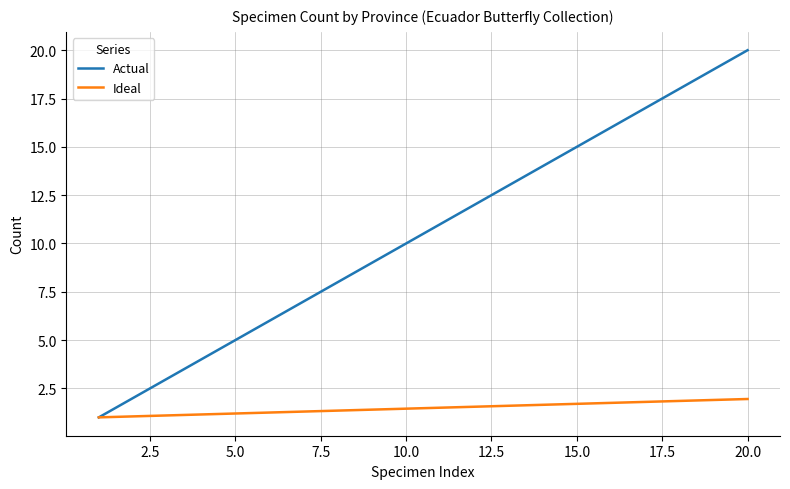

List the series in order of their overall mean, lowest first.

Ideal, Actual